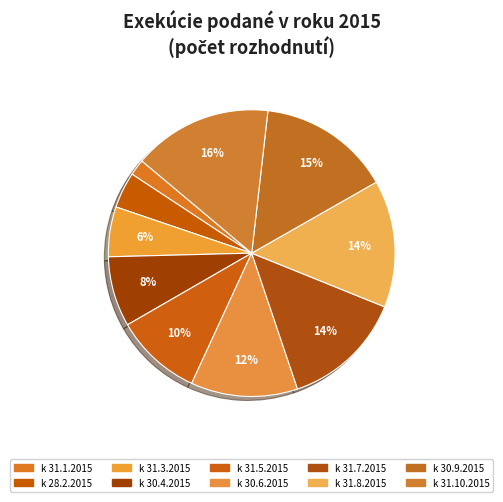

True or false: k 30.9.2015 accounts for 23% of the total.

False